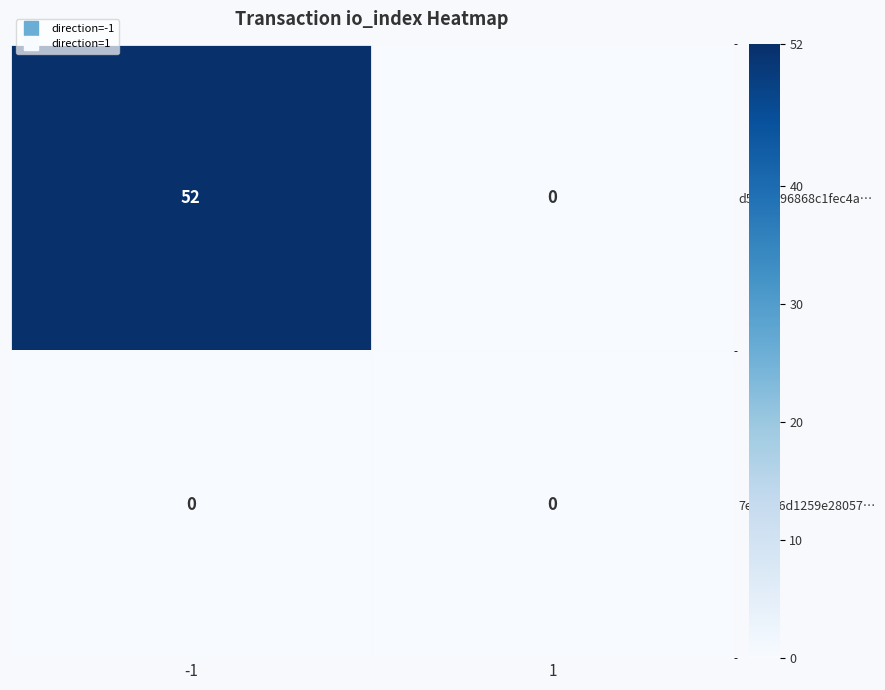

What is the sum of the d586c296868c1fec4a… values at -1 and 1?

52